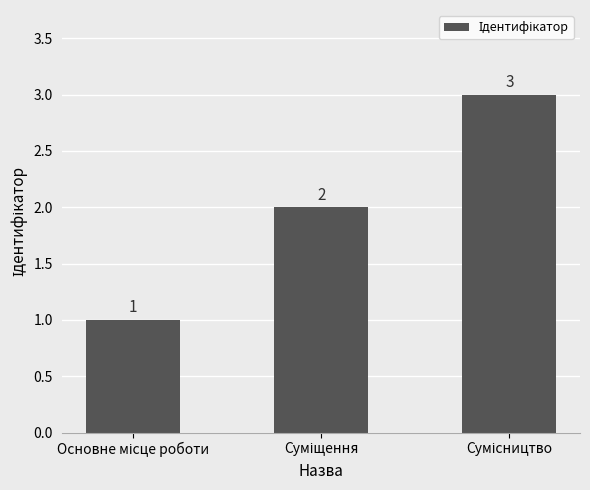

Count the values in the range 1 to 3.

3